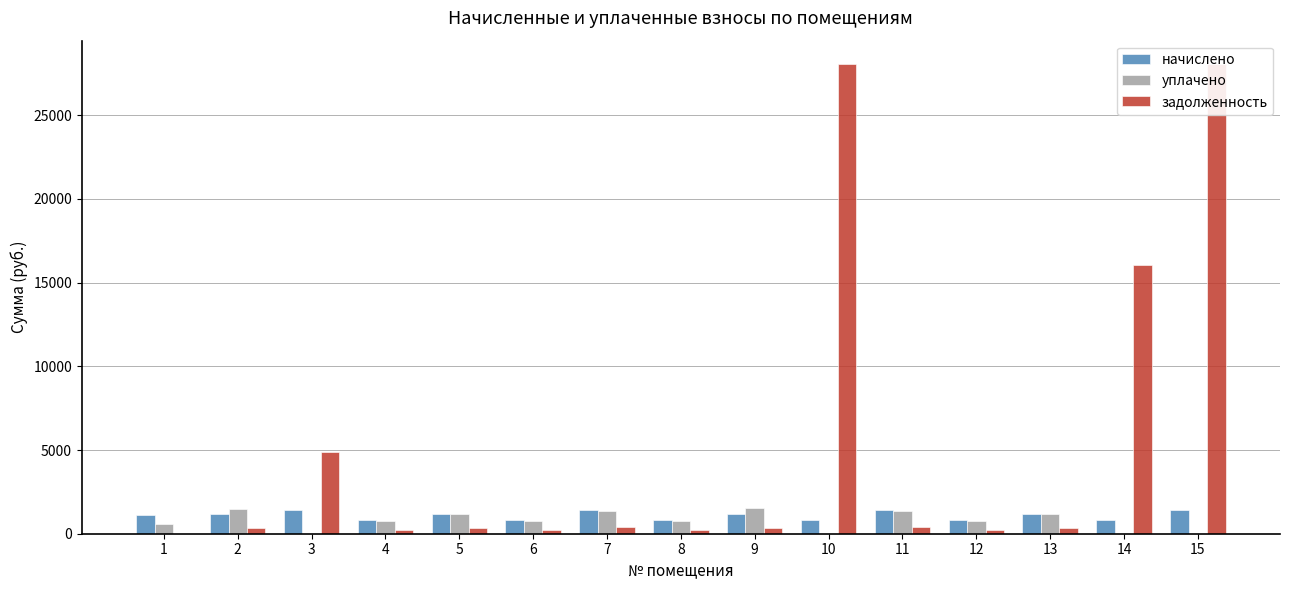

The value of задолженность at 5 is 357.6. True or false?

True